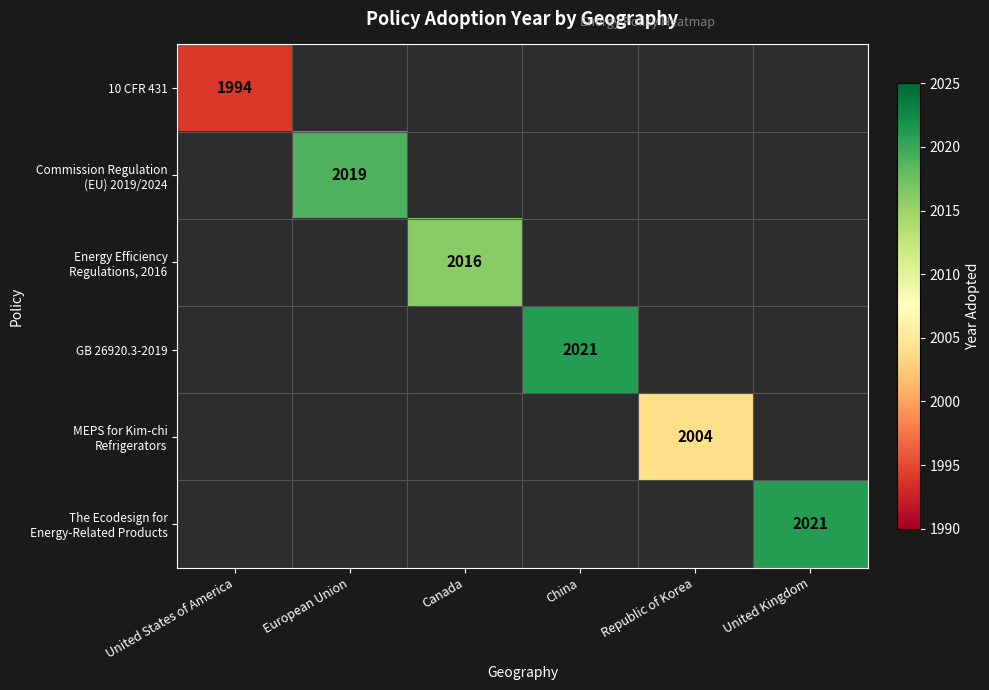

Between European Union and Canada, which is larger?

European Union